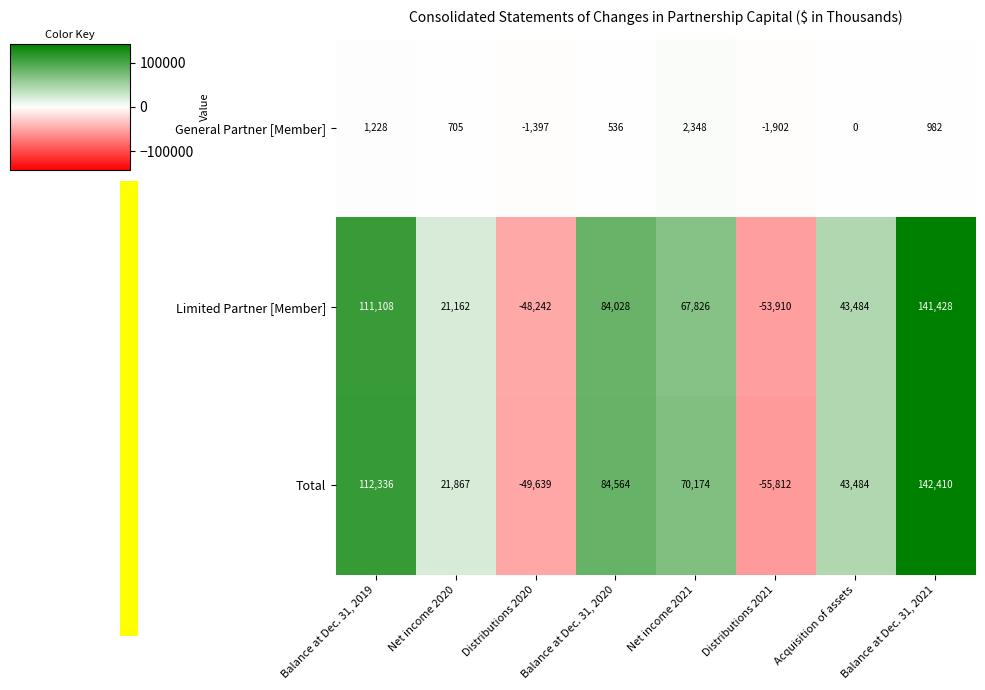

Rank the series by their maximum value, from lowest to highest.

General Partner [Member], Limited Partner [Member], Total